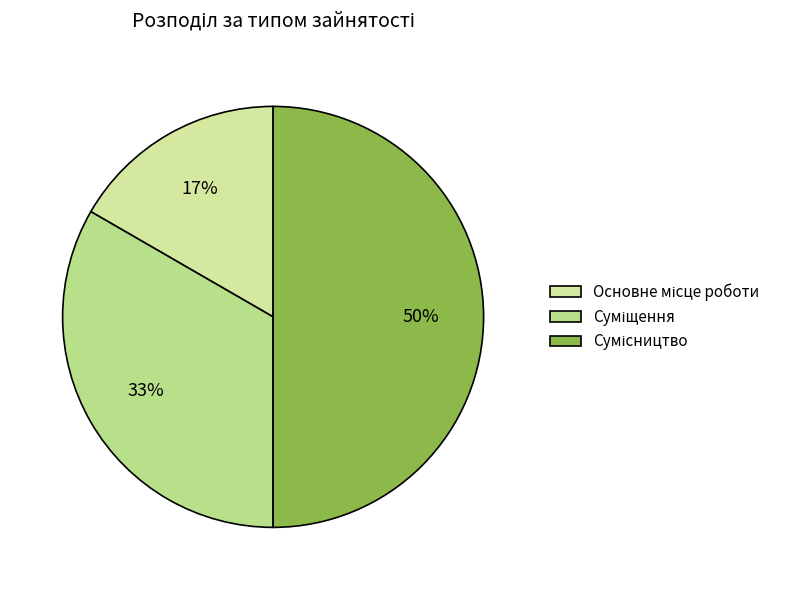

To the nearest percent, what is the average slice percentage?

33%